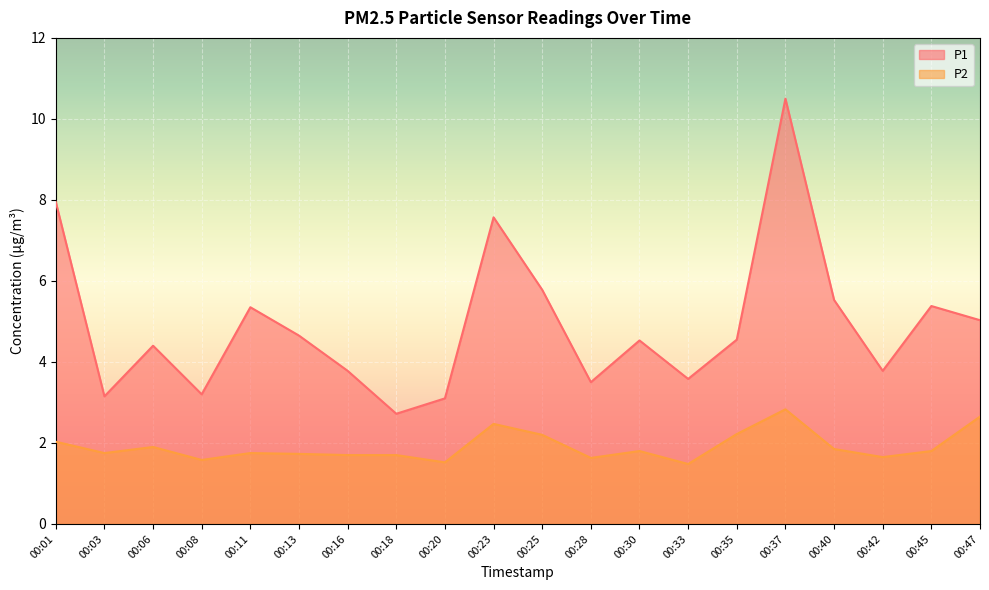

Reading left to right, list all the values displayed in this chart.

P1: 8.0	3.1	4.4	3.2	5.3	4.7	3.8	2.7	3.1	7.6	5.8	3.5	4.5	3.6	4.5	10.5	5.5	3.8	5.4	5.0
P2: 2.0	1.8	1.9	1.6	1.8	1.7	1.7	1.7	1.5	2.5	2.2	1.6	1.8	1.5	2.2	2.8	1.9	1.6	1.8	2.6